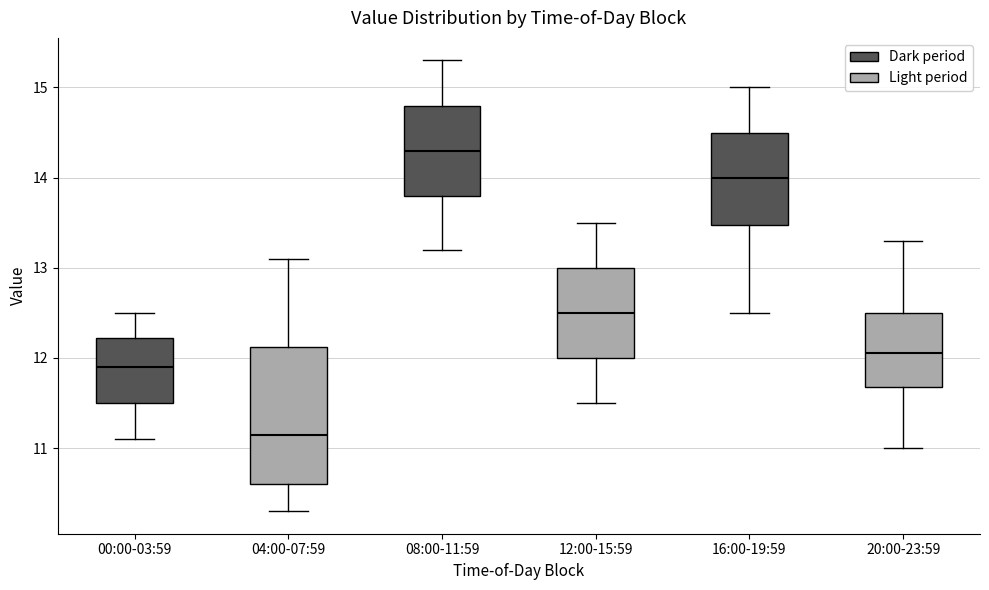

Which box is the tallest, from its lower edge to its upper edge?

04:00-07:59